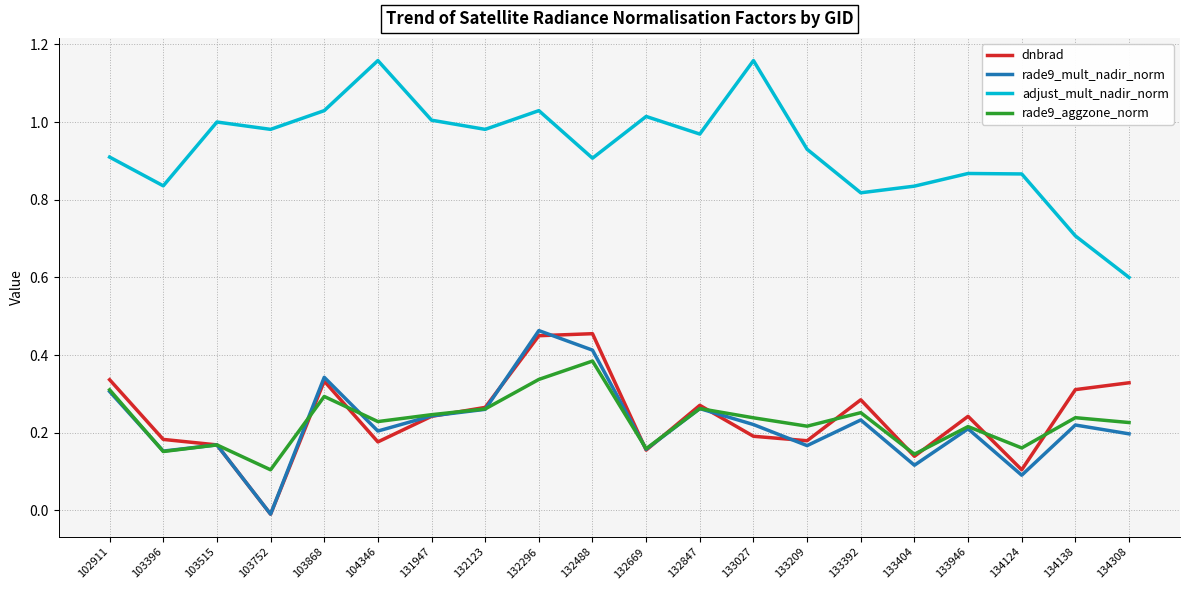

Which series changed the most between 132488 and 134138?

adjust_mult_nadir_norm